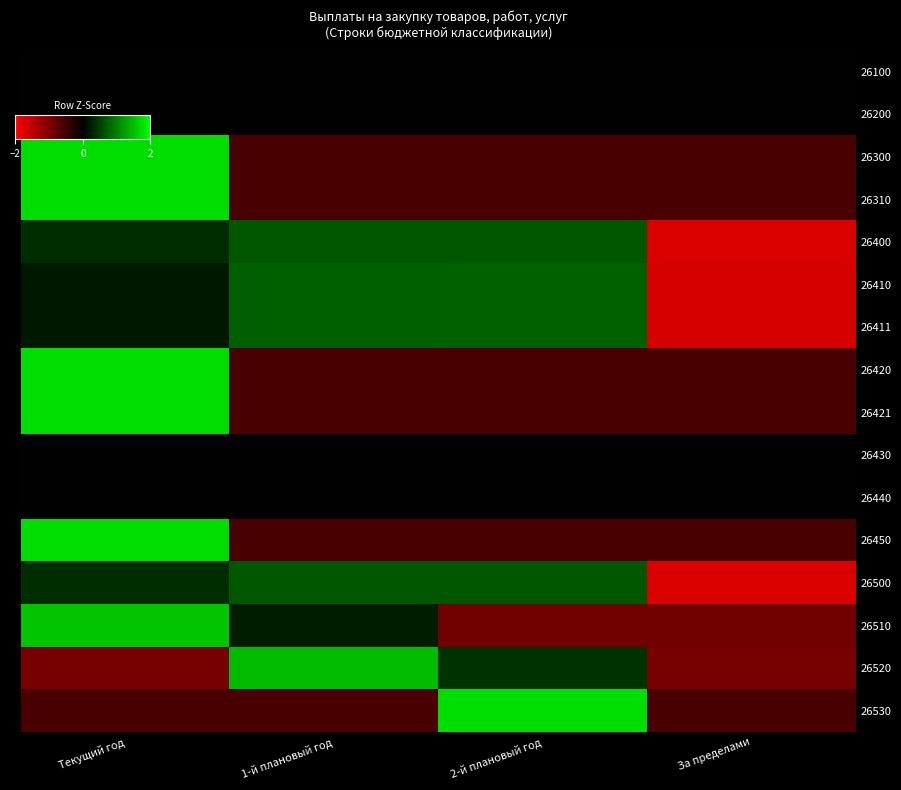

At how many categories does at least one series exceed 0?

3